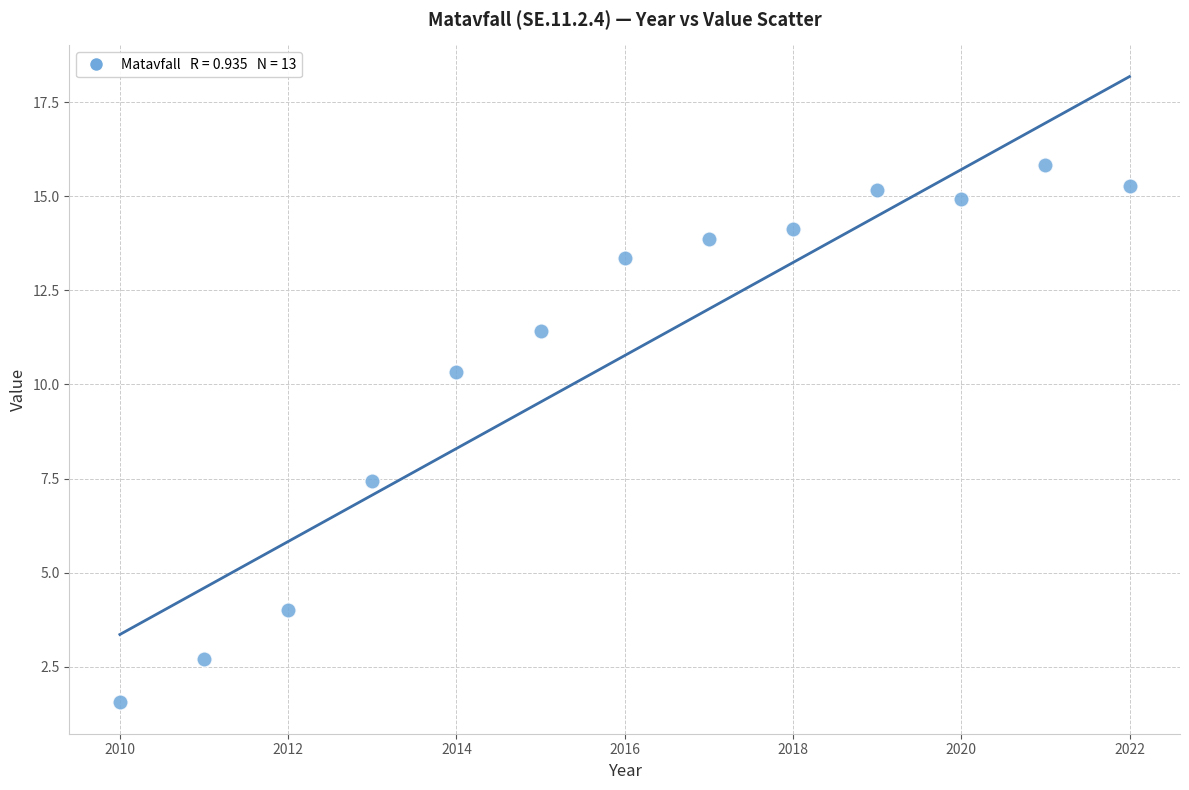

What is the range of Y values (max minus min)?

14.3